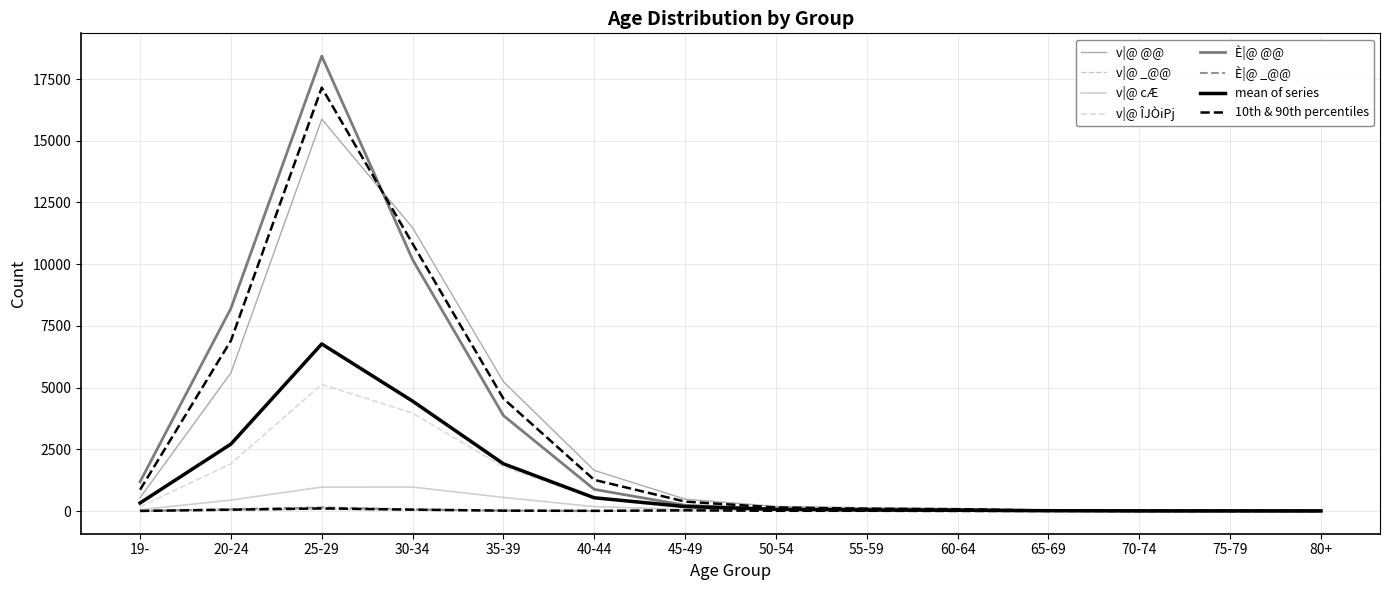

True or false: v|@ @@ and È|@ @@ cross at least once.

True